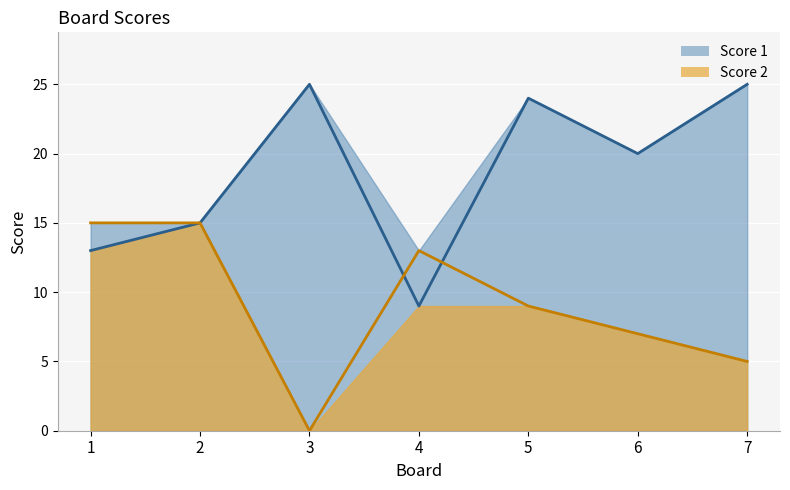

Rank the series by their average value, from lowest to highest.

Score 2 (line), Score 1 (line)